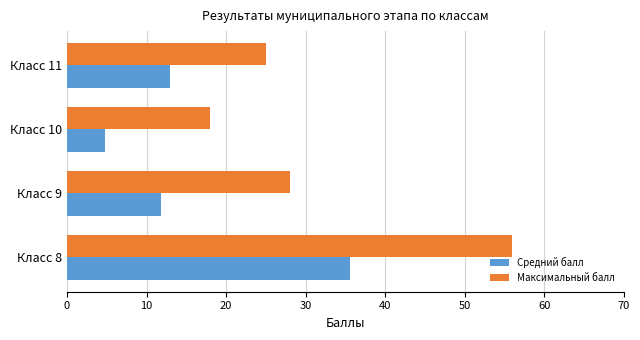

What value does the Максимальный балл series have at Класс 11?

25.0